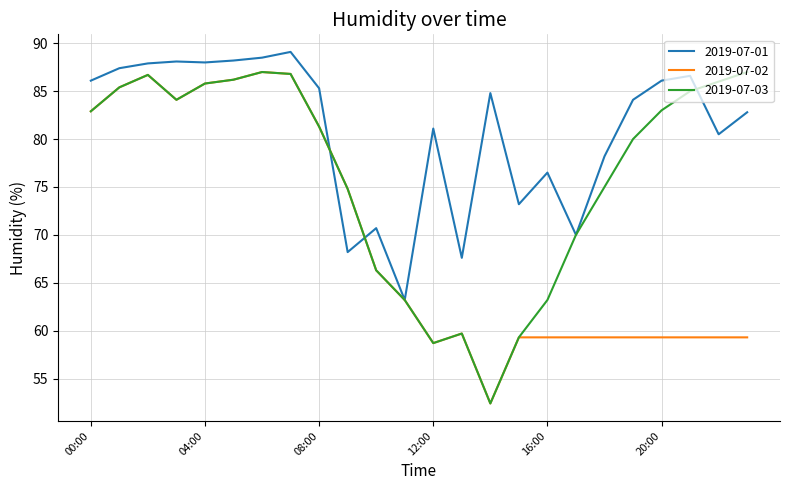

Rank the series by their average value, from lowest to highest.

2019-07-02, 2019-07-03, 2019-07-01